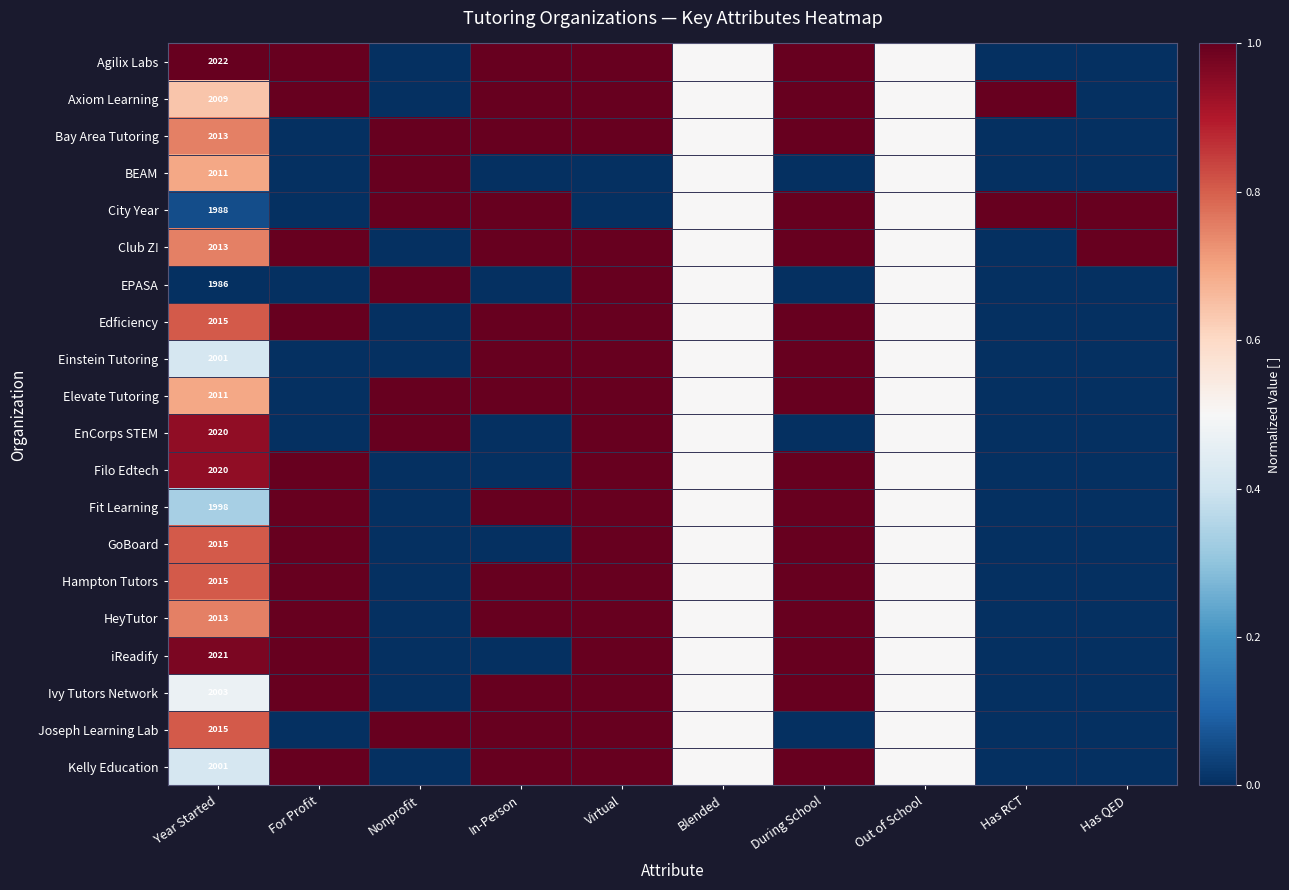

What is the total value across all series at Virtual?

18.0